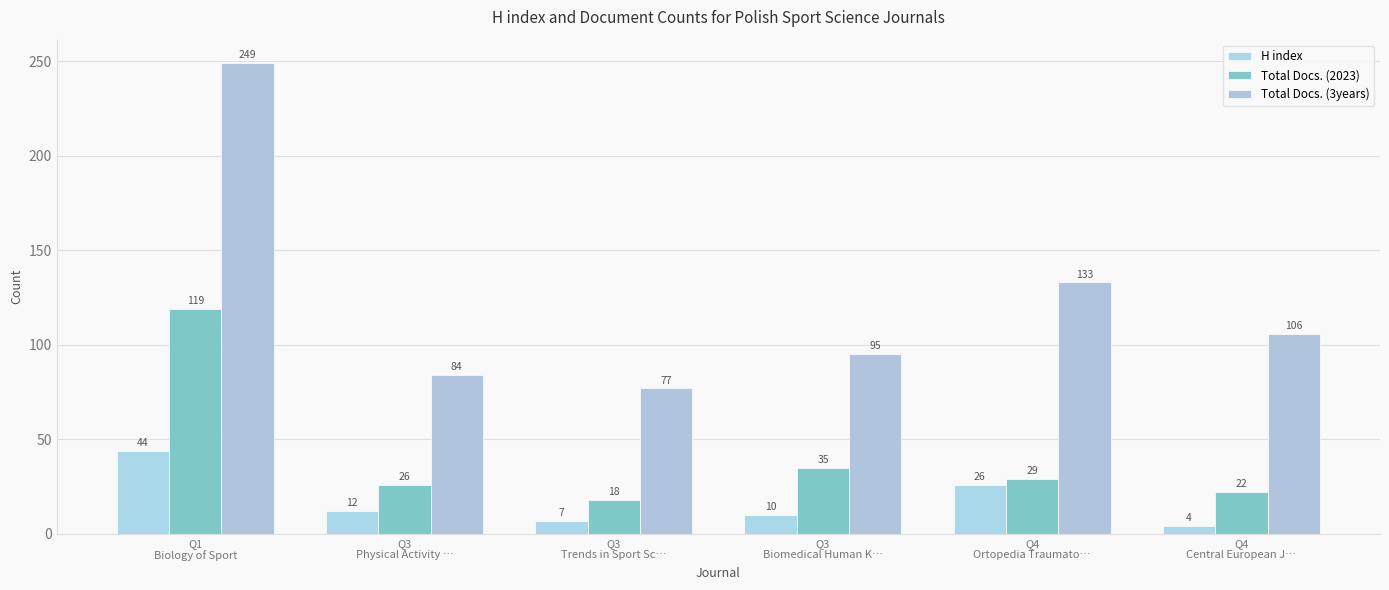

The value of H index at Q4
Ortopedia Traumato… is 26. True or false?

True